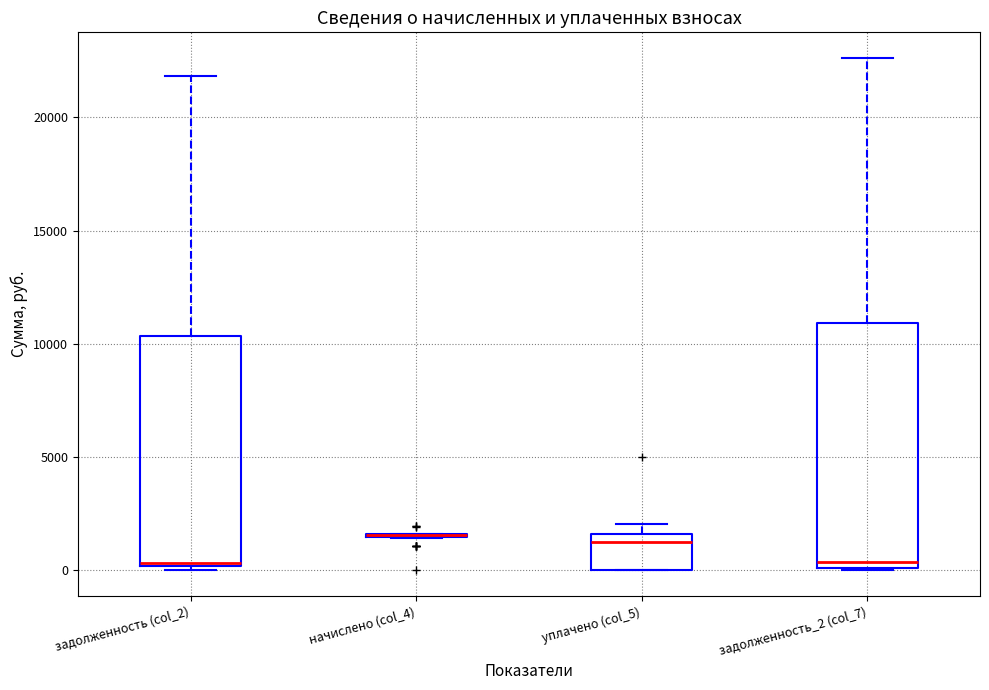

Reading left to right, read every box against the y-axis: the position of its median line, the range the box covers, and the ends of its whiskers. The values are not printed on the chart, so give them approximately, as read against the axis.

задолженность (col_2): median 500, box 0 to 10500, whiskers 0 (just below the box's lower edge) to 22000
начислено (col_4): box collapsed to a line at 1500, whiskers 1500 to 1500
уплачено (col_5): median 1500 (just below the box's upper edge), box 0 to 1500, whiskers 0 to 2000
задолженность_2 (col_7): median 500, box 0 to 11000, whiskers 0 to 22500